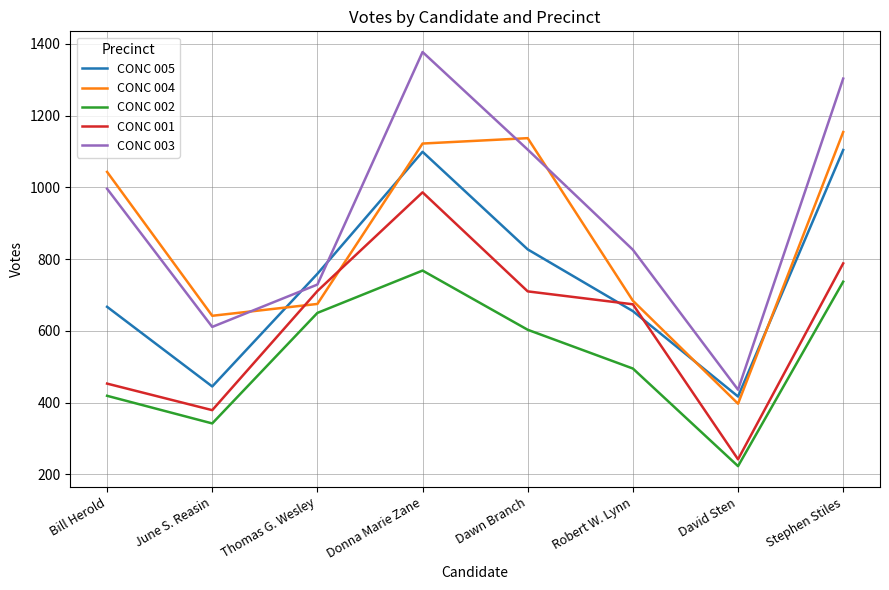

What position from the right is Stephen Stiles?

1